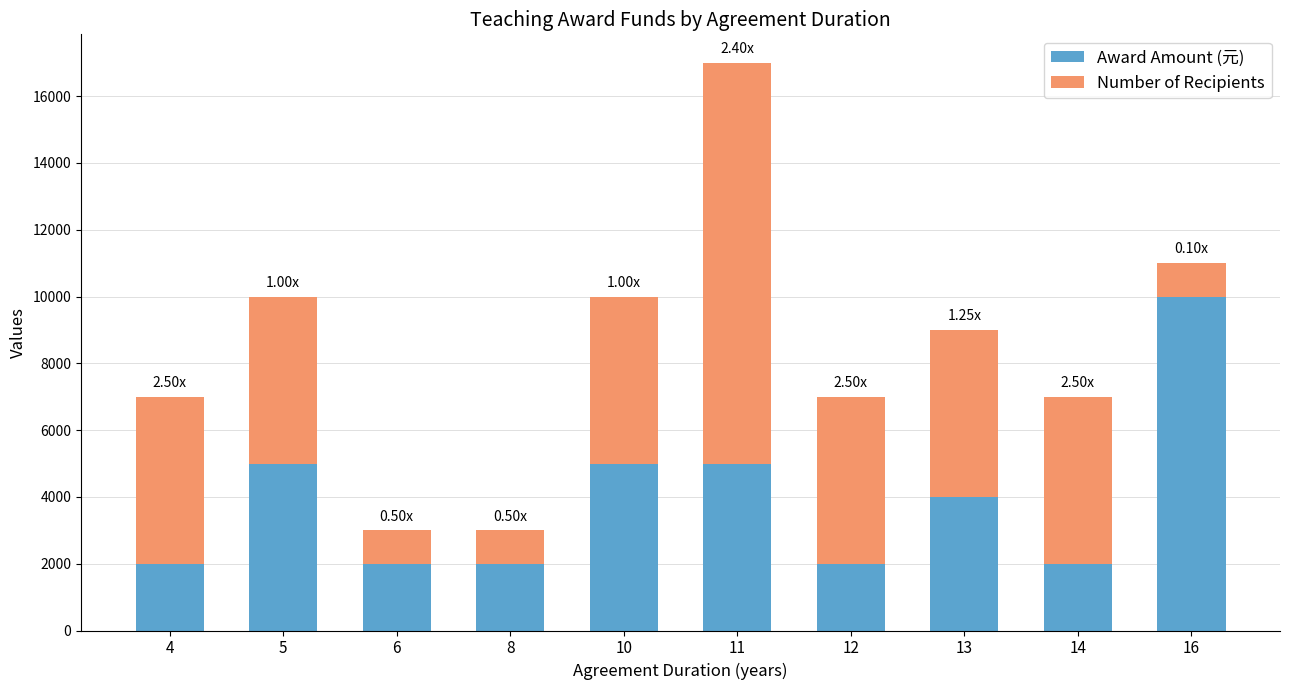

Count the Award Amount (元) values in the range 2000 to 5000.

9